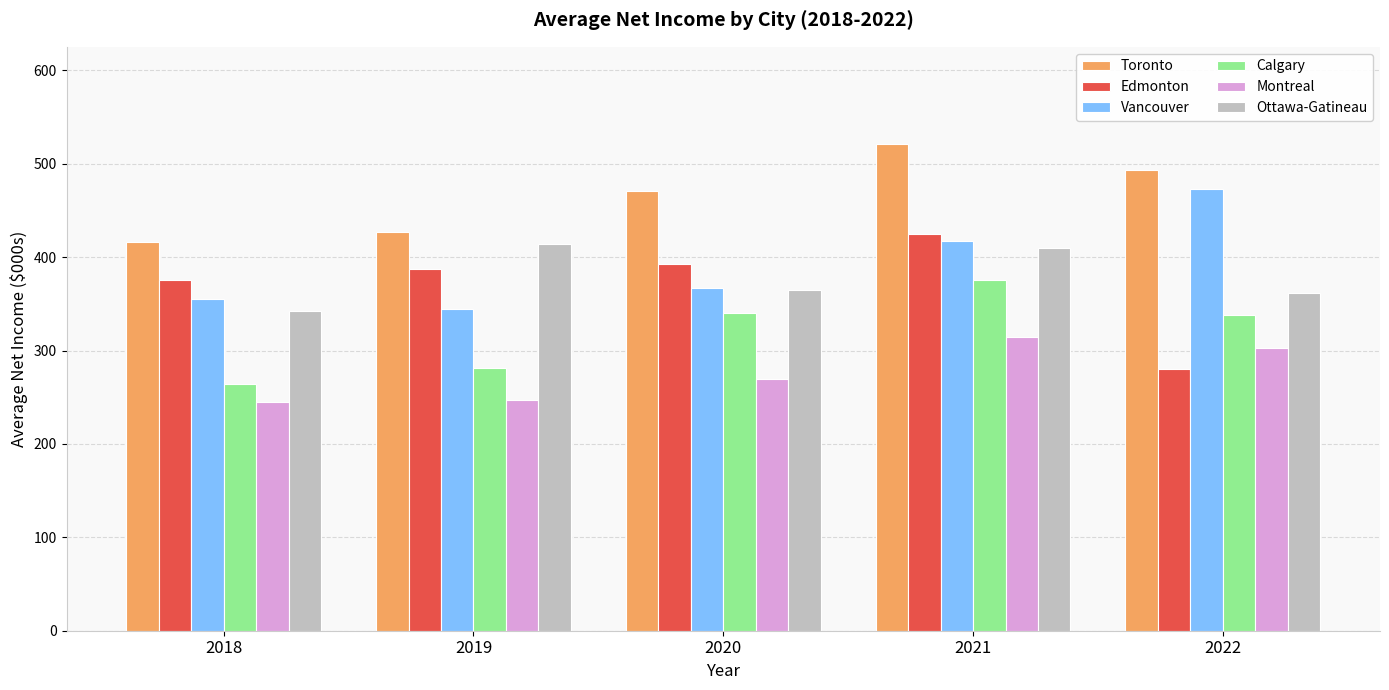

Which category has the highest value across all series?

2021